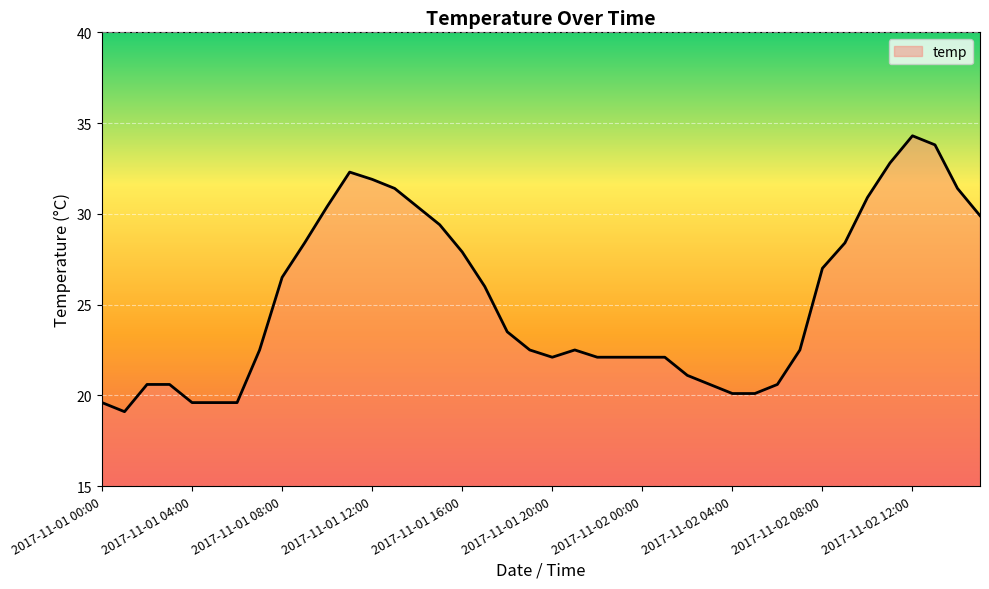

What is the difference between the maximum and minimum values?

15.2